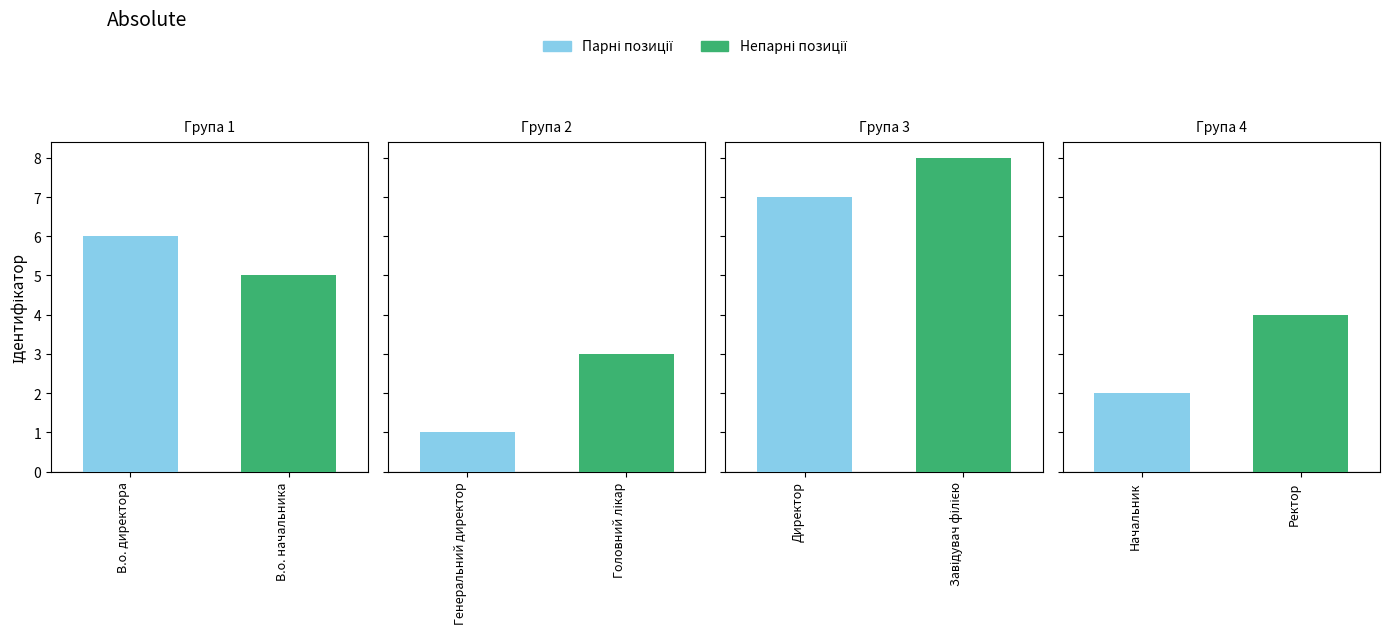

What is the difference between the maximum and second lowest values?

6